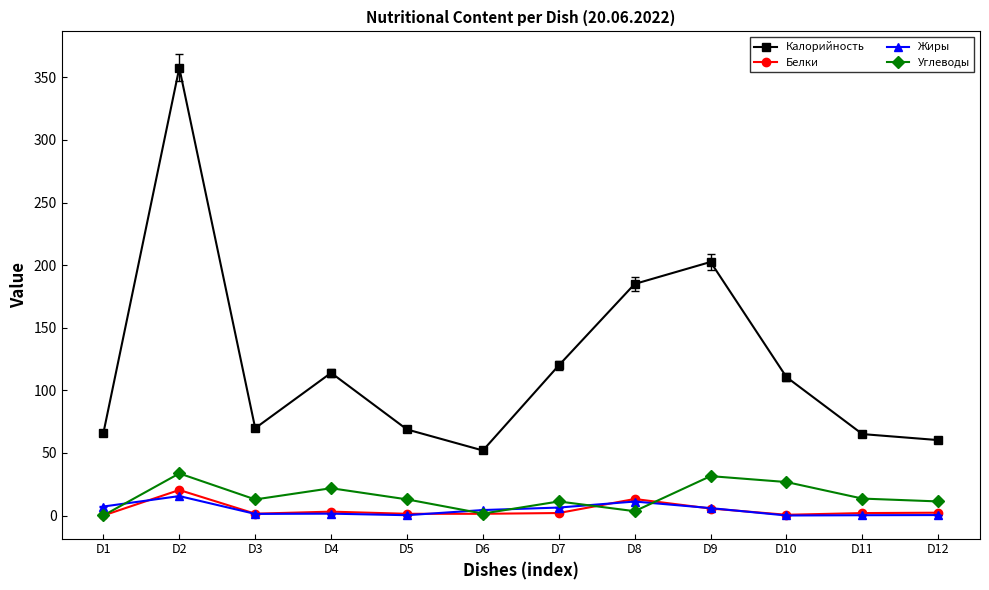

Is it true that Углеводы equals 31.5 at D9?

True